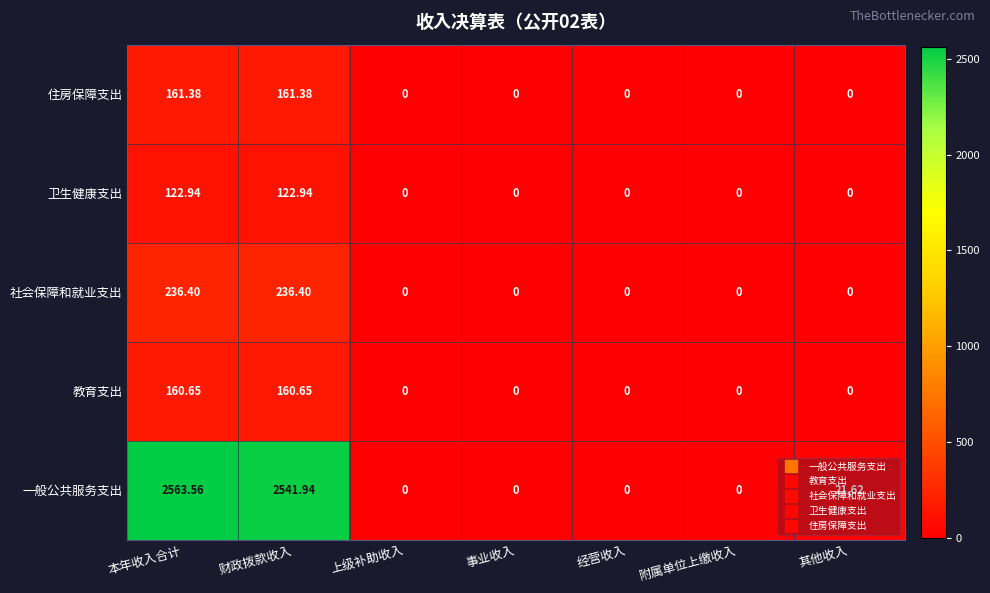

At which category does the chart reach its peak across all series?

本年收入合计